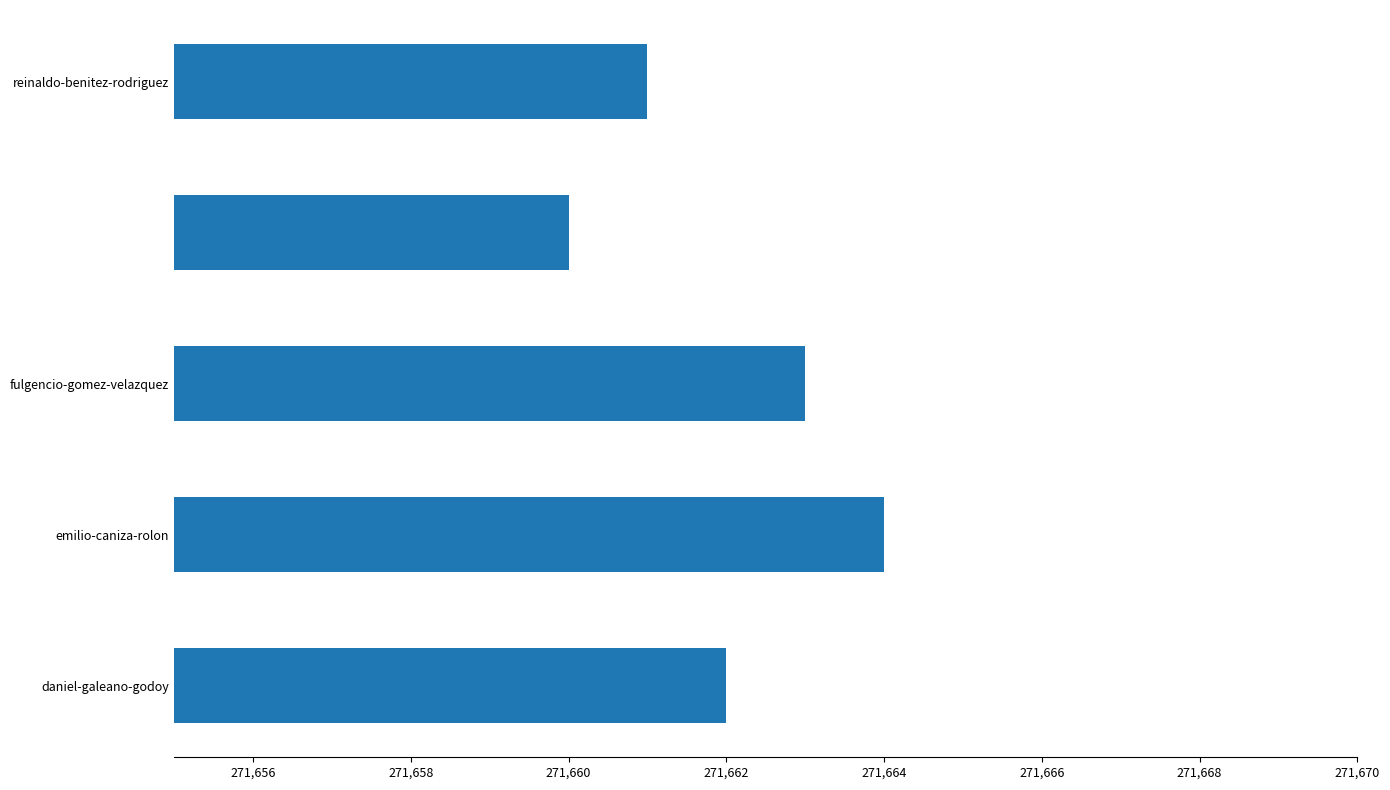

What is the sum of all values?

1358310